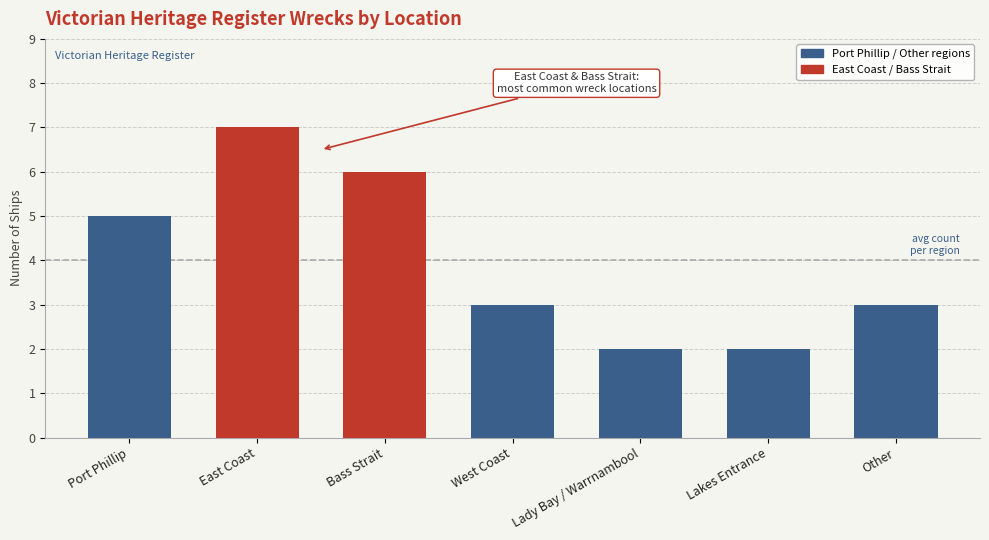

What is the greatest value displayed?

7